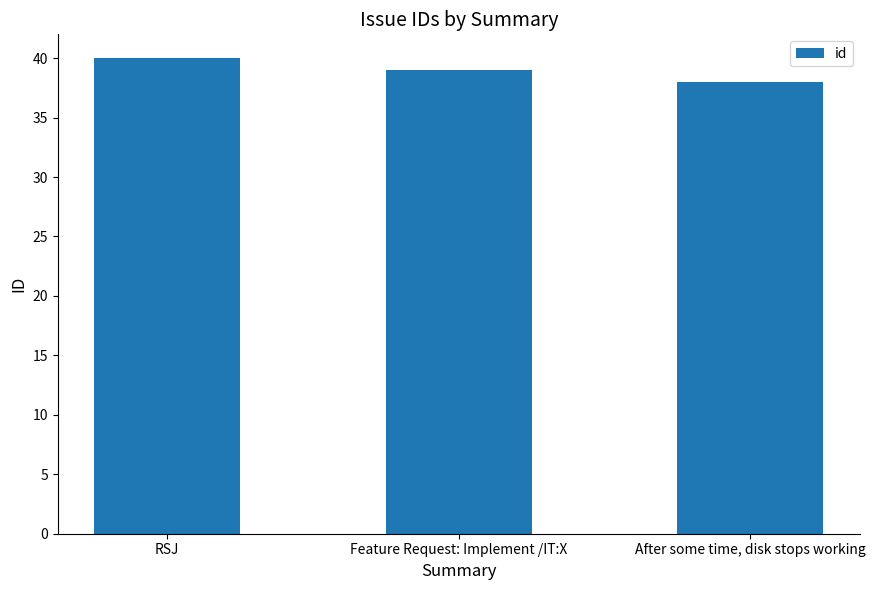

What is the approximate value at Feature Request: Implement /IT:X?

39